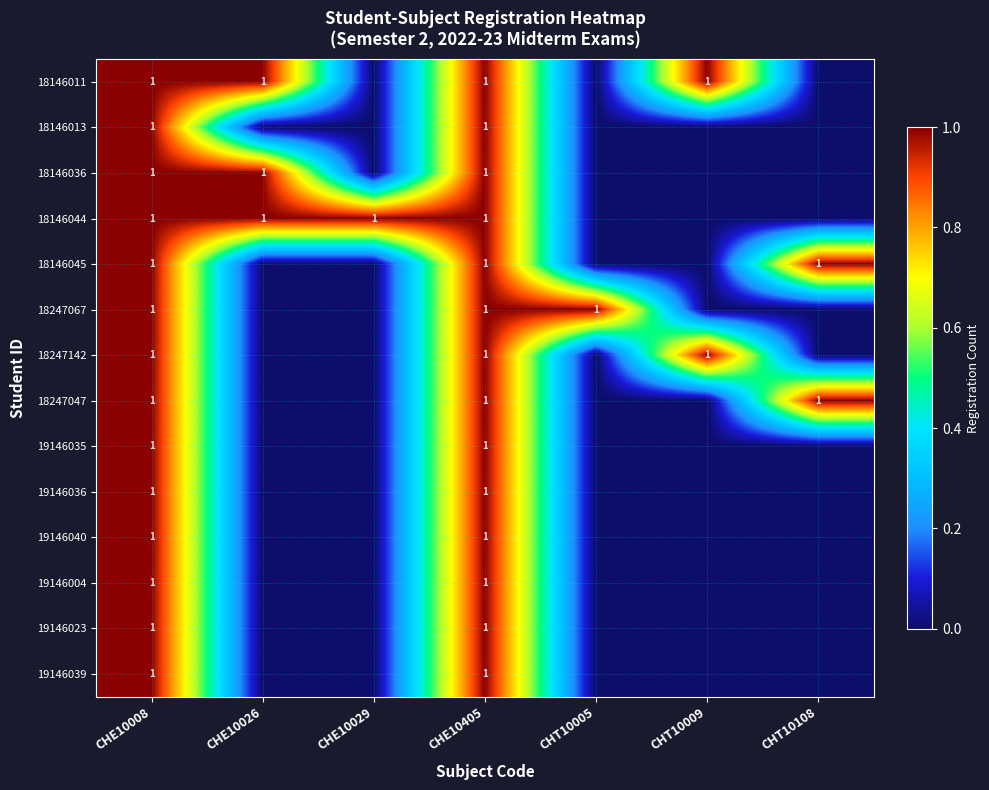

The value of 18247142 at CHE10008 is 0. True or false?

False